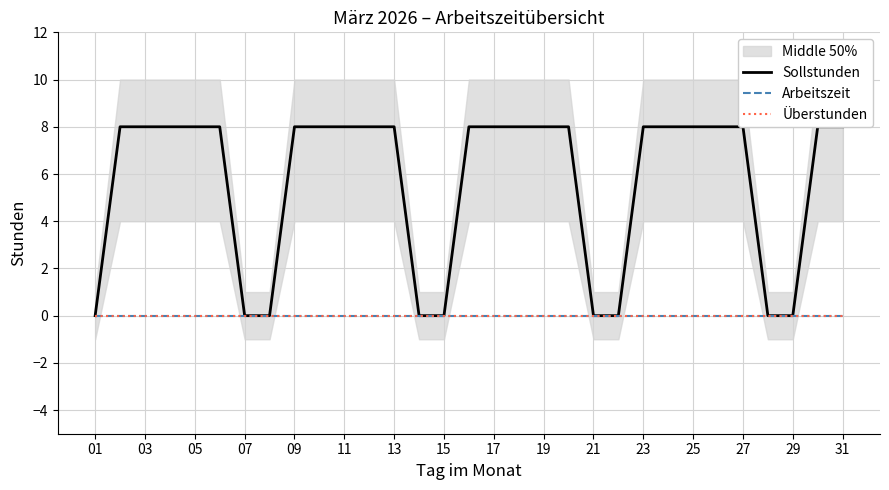

What are all the series names shown in the legend?

Sollstunden, Arbeitszeit, Überstunden